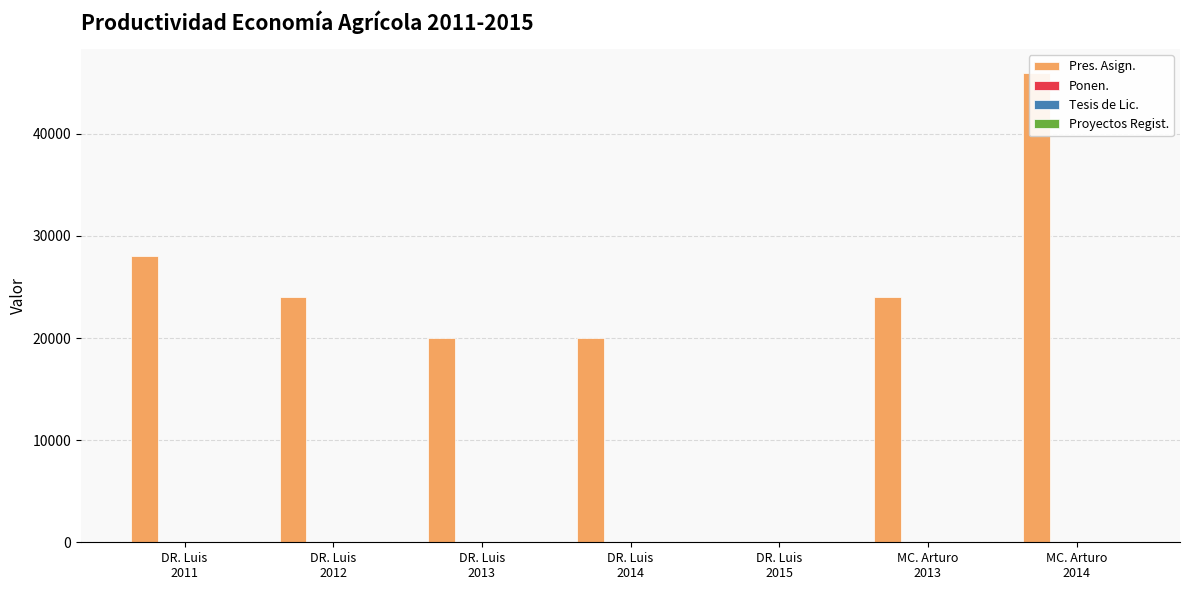

At DR. Luis
2012, list the series in order from smallest to largest.

Proyectos Regist., Tesis de Lic., Ponen., Pres. Asign.